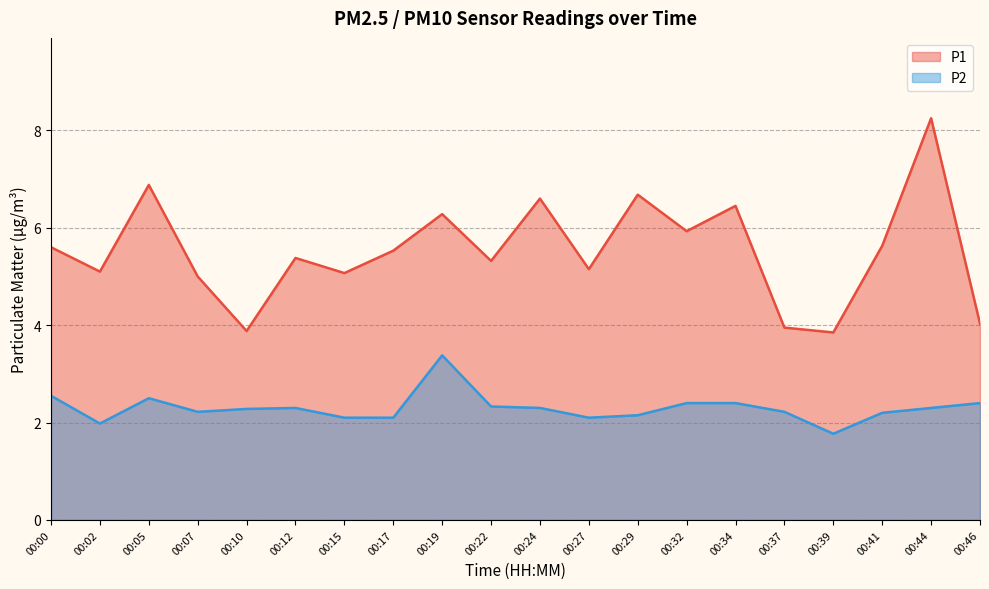

What is the spread (max minus min) of values at 00:22?

3.0